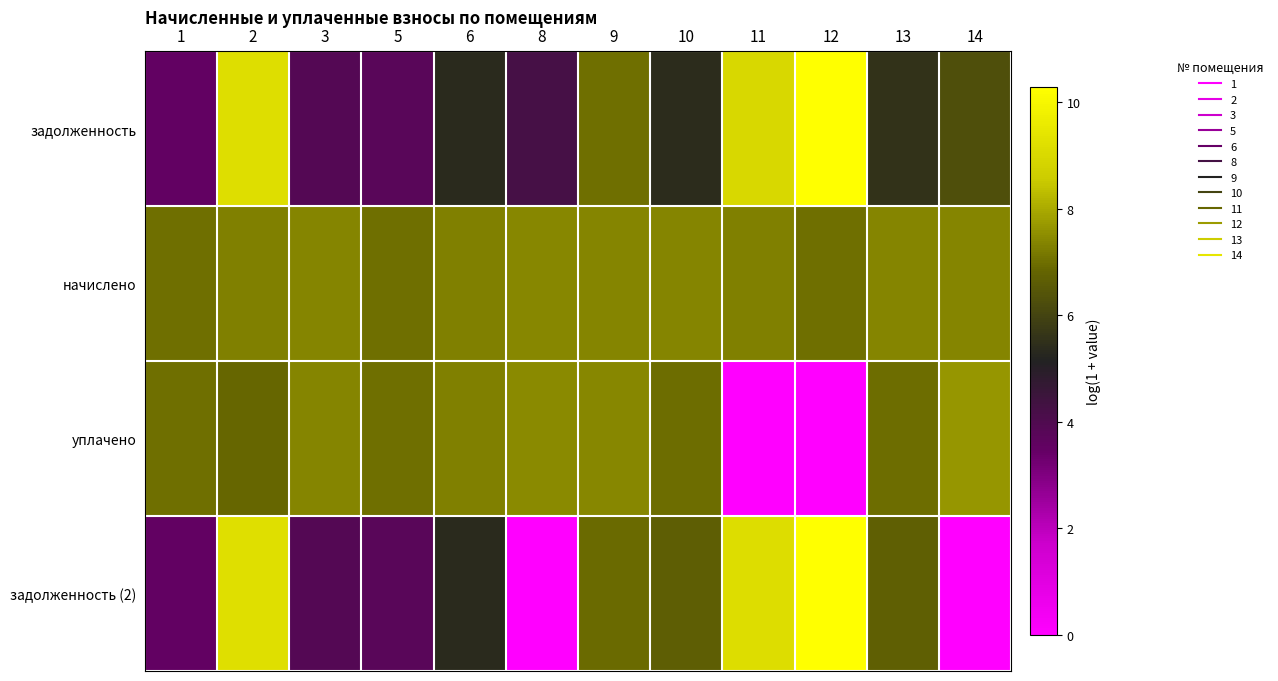

Which series has the largest total across all categories?

начислено